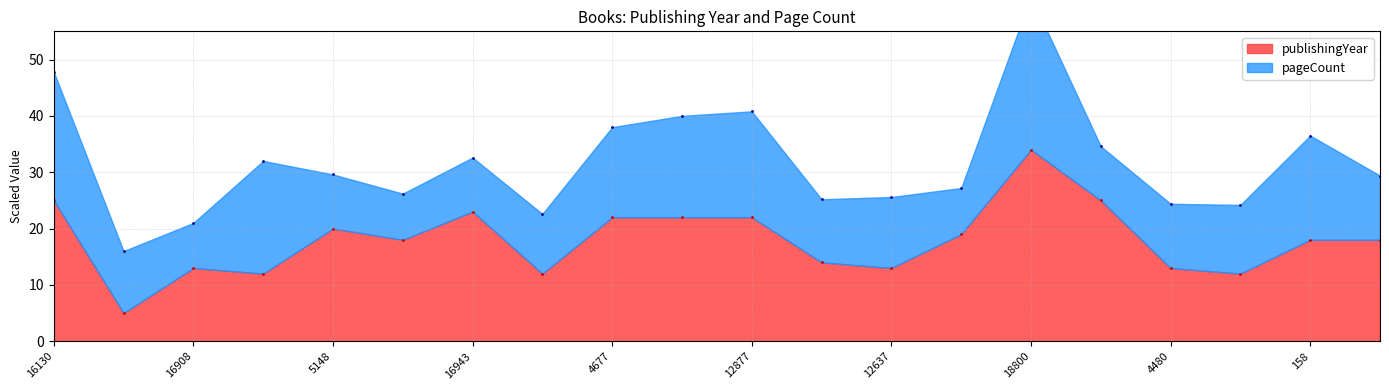

What is the minimum value shown in the chart?

5